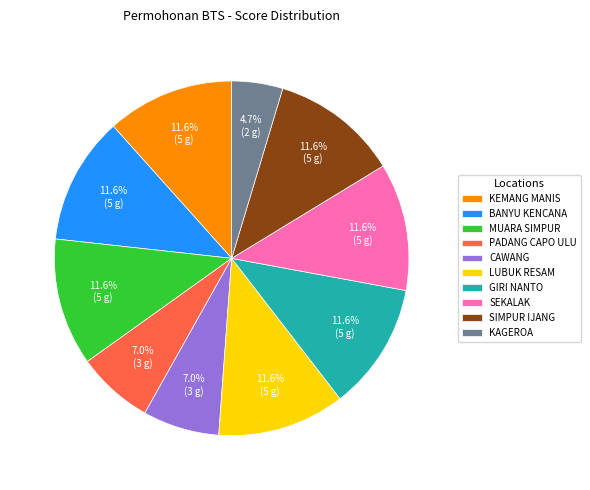

Which slice is the smallest?

KAGEROA